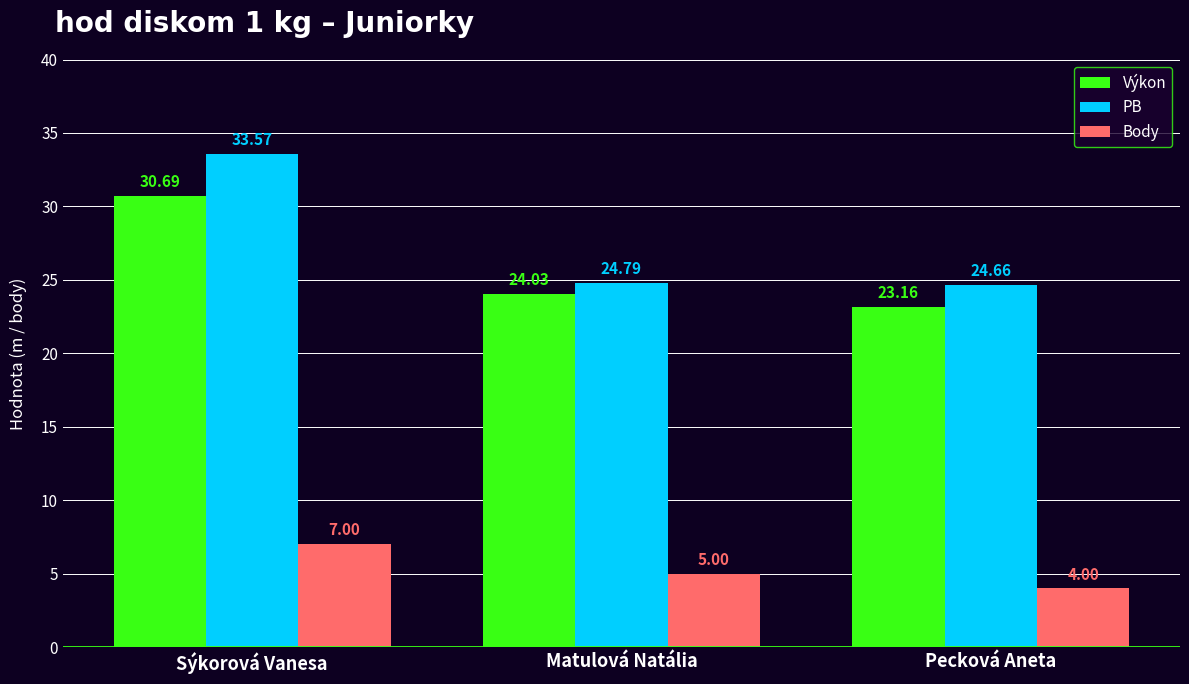

Reading left to right, extract all data points from this chart.

Výkon: Sýkorová Vanesa=30.7	Matulová Natália=24.0	Pecková Aneta=23.2
PB: Sýkorová Vanesa=33.6	Matulová Natália=24.8	Pecková Aneta=24.7
Body: Sýkorová Vanesa=7.0	Matulová Natália=5.0	Pecková Aneta=4.0